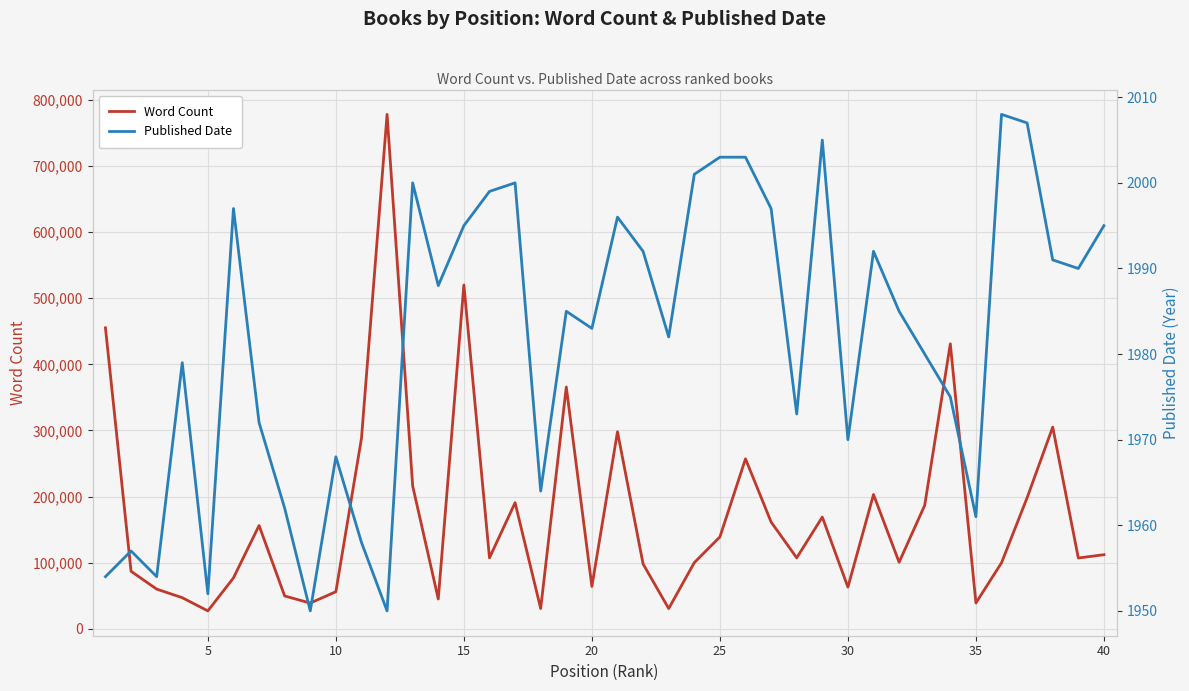

True or false: Word Count and Published Date intersect in this chart.

False